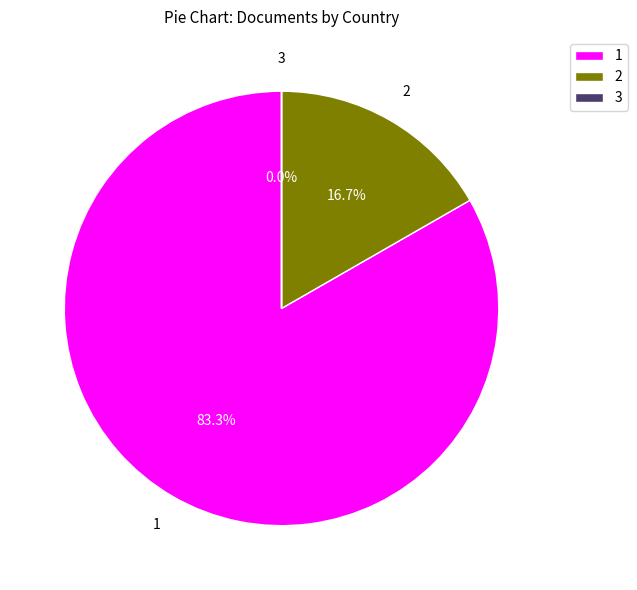

What is the total percentage of 1 and 2?

100.0%